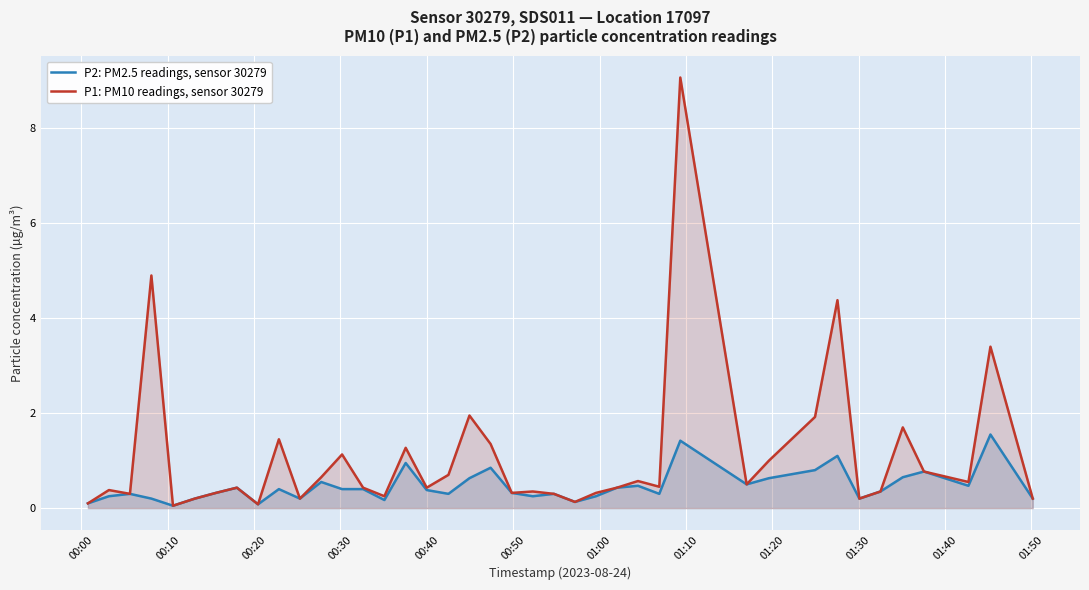

How many lines are shown in the chart?

2